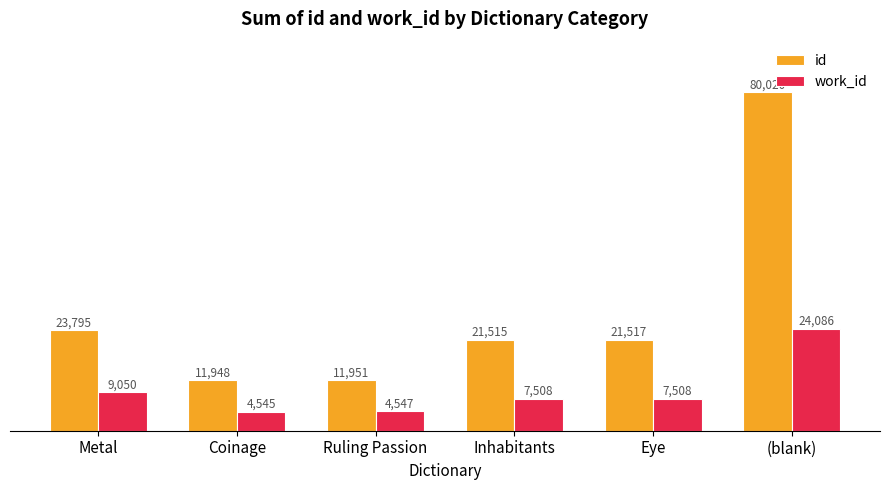

The value of id at Inhabitants is 31076. True or false?

False